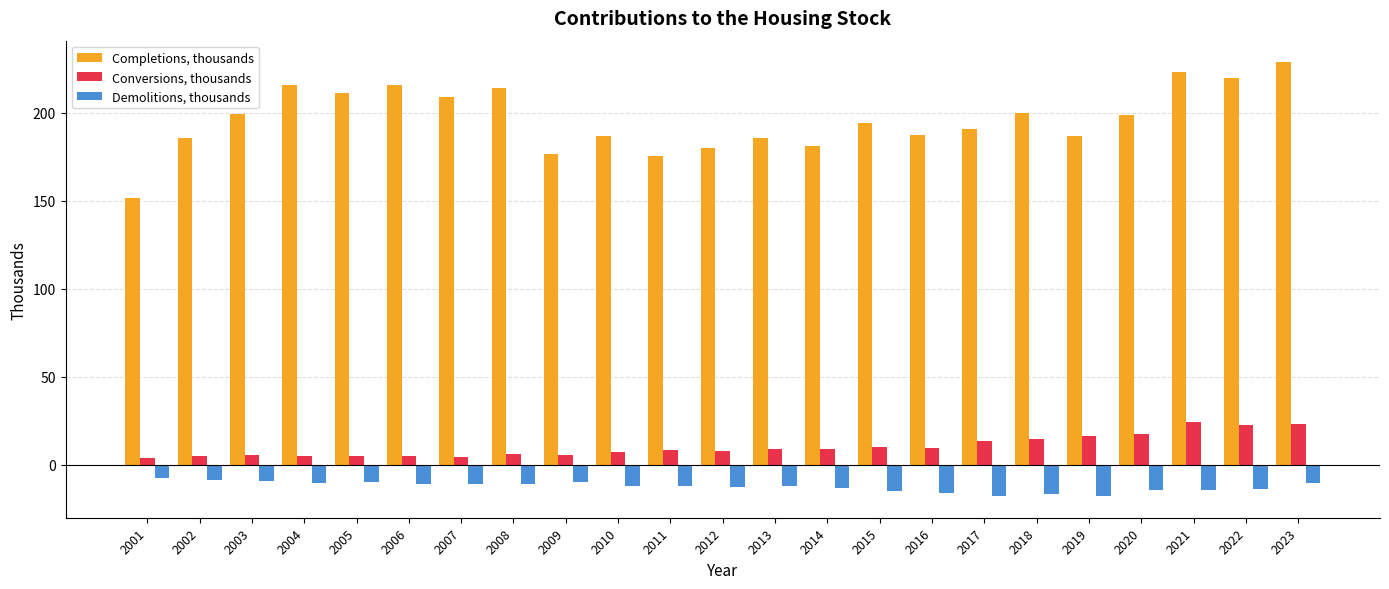

Which series has the largest range (max minus min)?

Completions, thousands